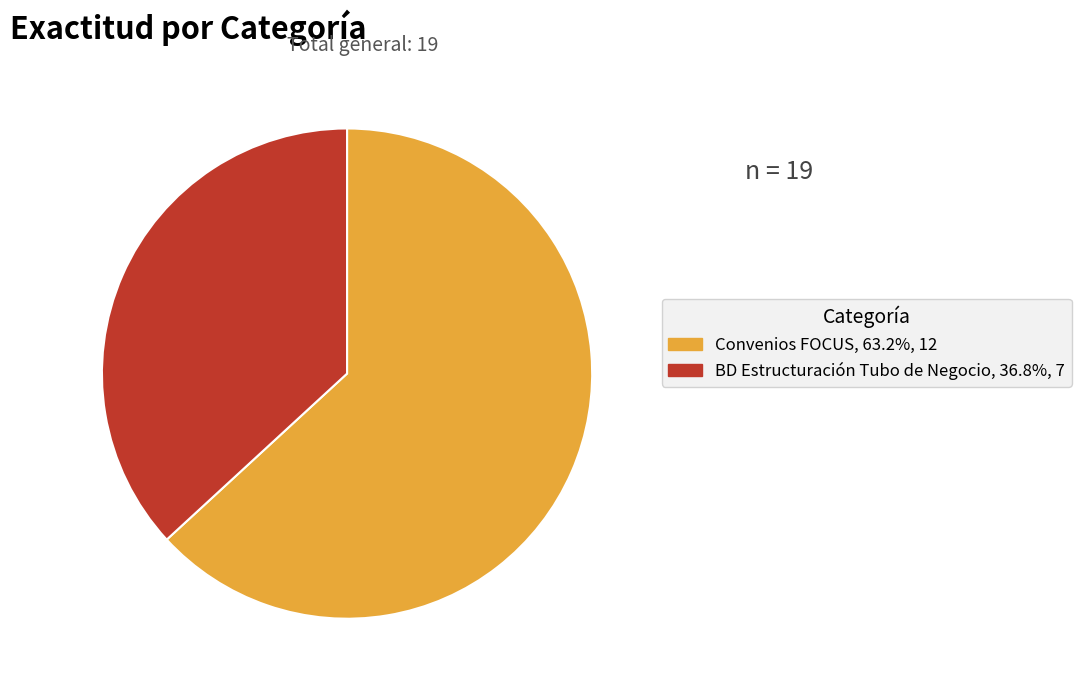

How many slices are in this pie chart?

2